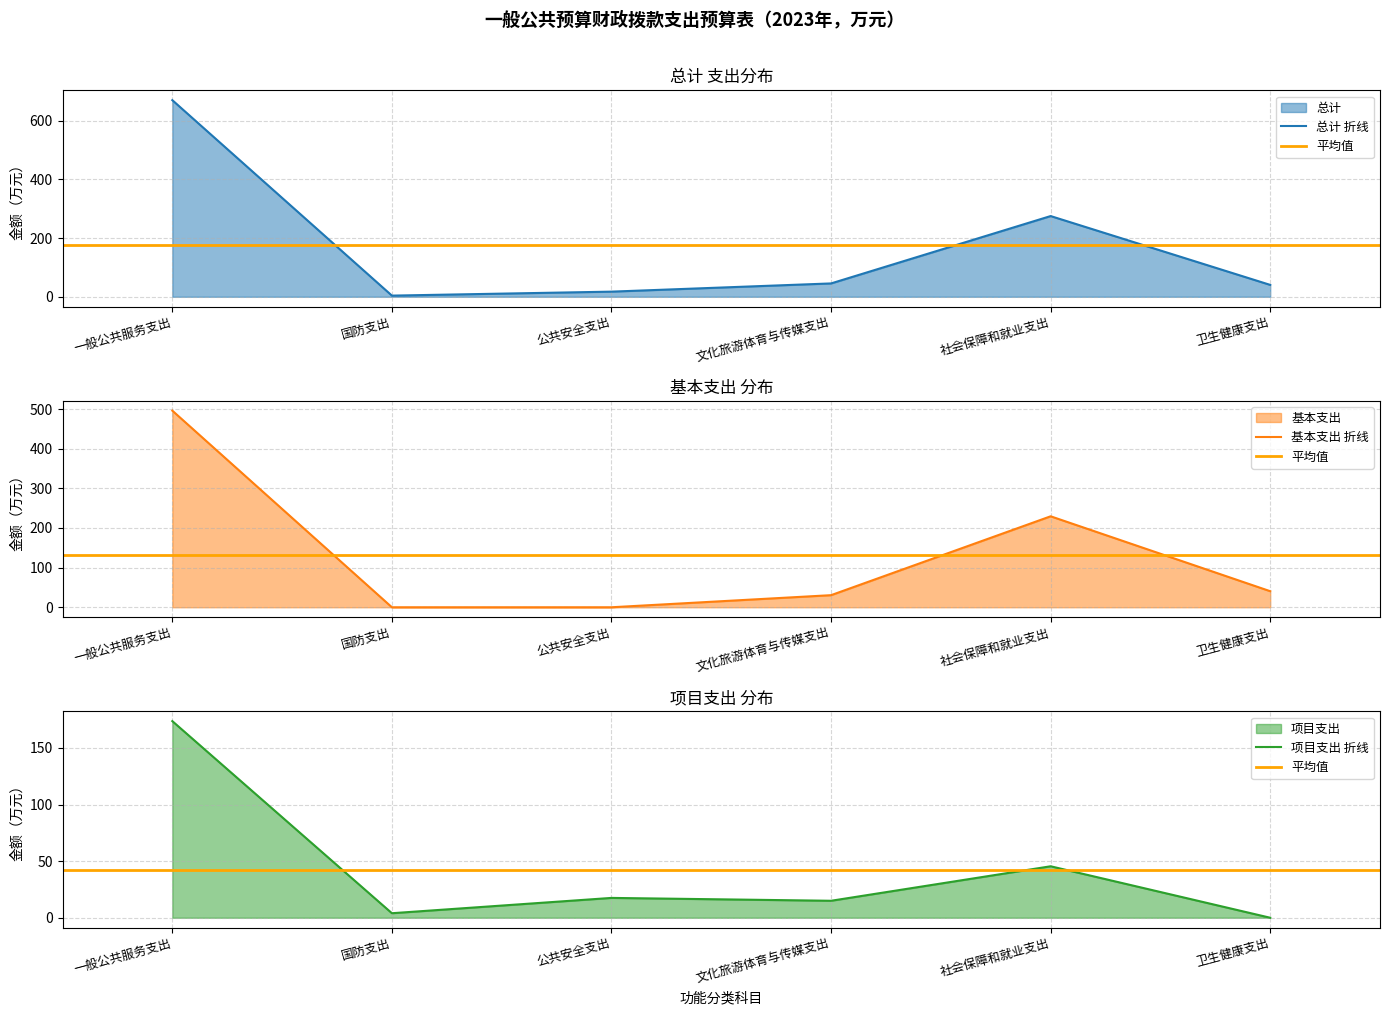

Is the value of 总计 at 一般公共服务支出 greater than the value of 基本支出 at 国防支出?

Yes